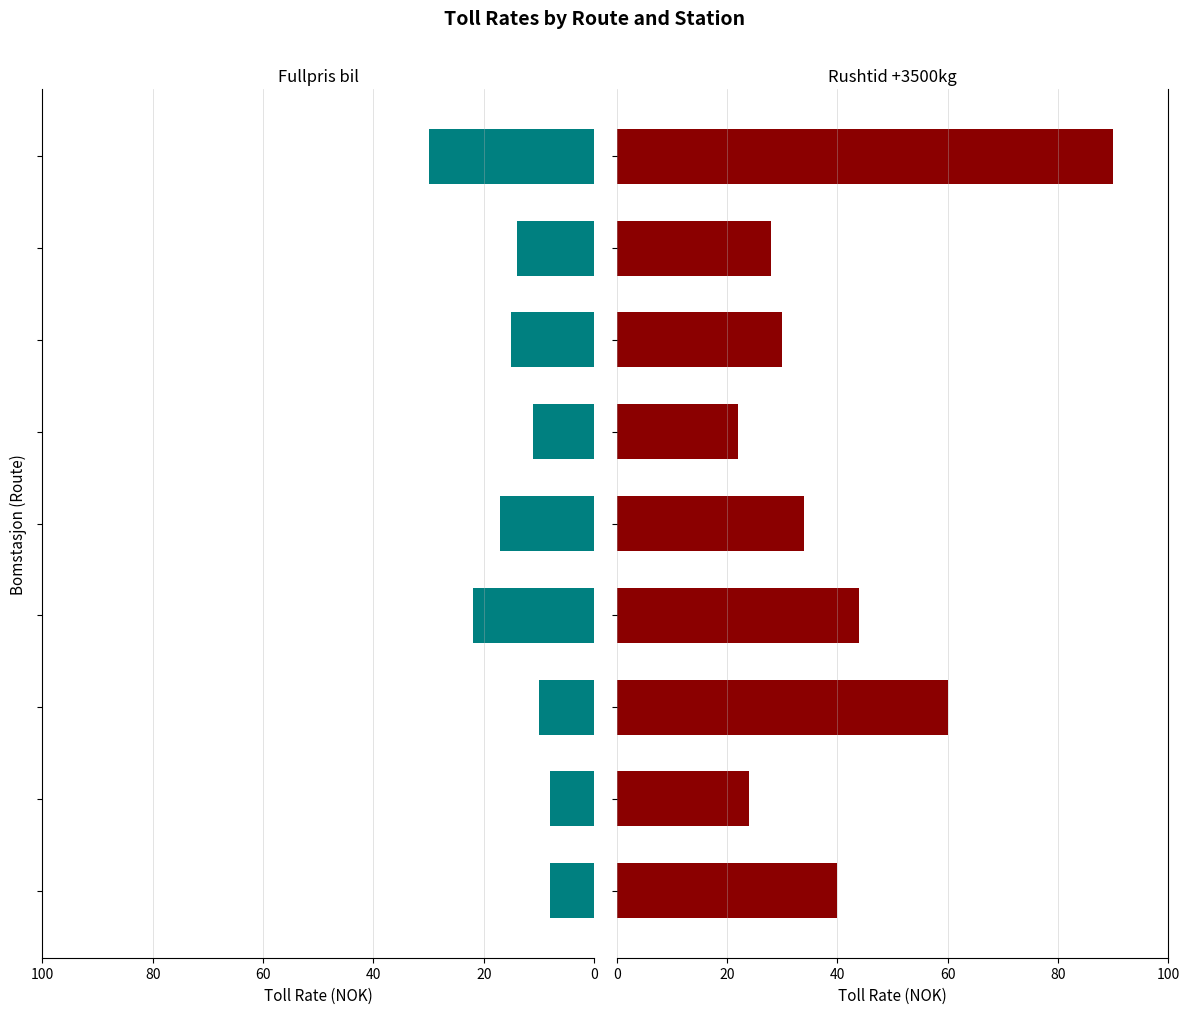

The value of Fullpris bil at 20 is 13. True or false?

False